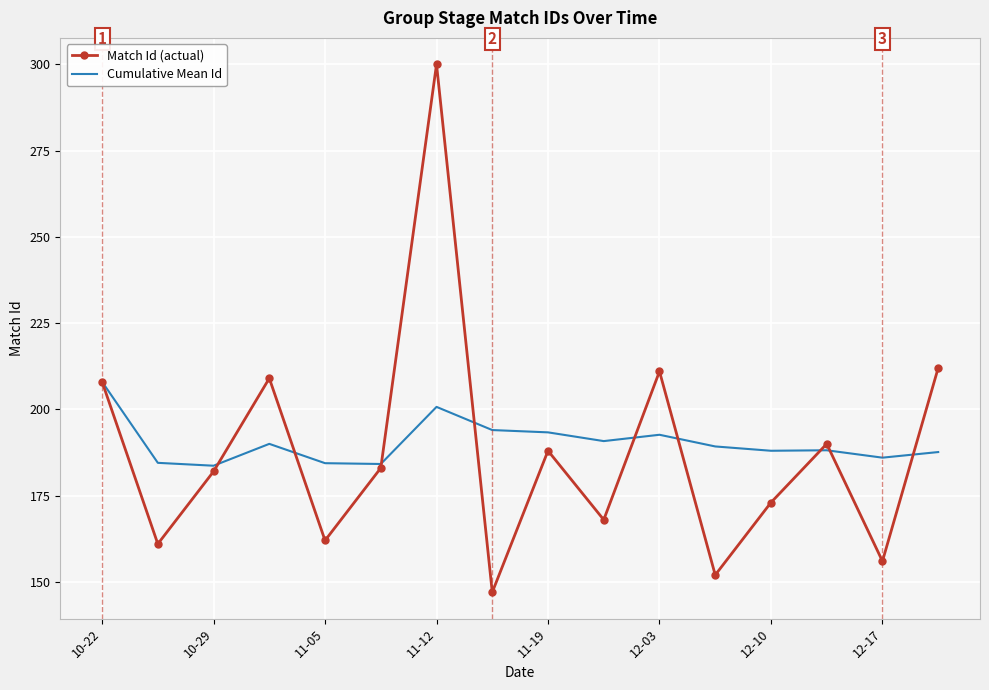

What is the minimum value for Cumulative Mean Id?

183.7